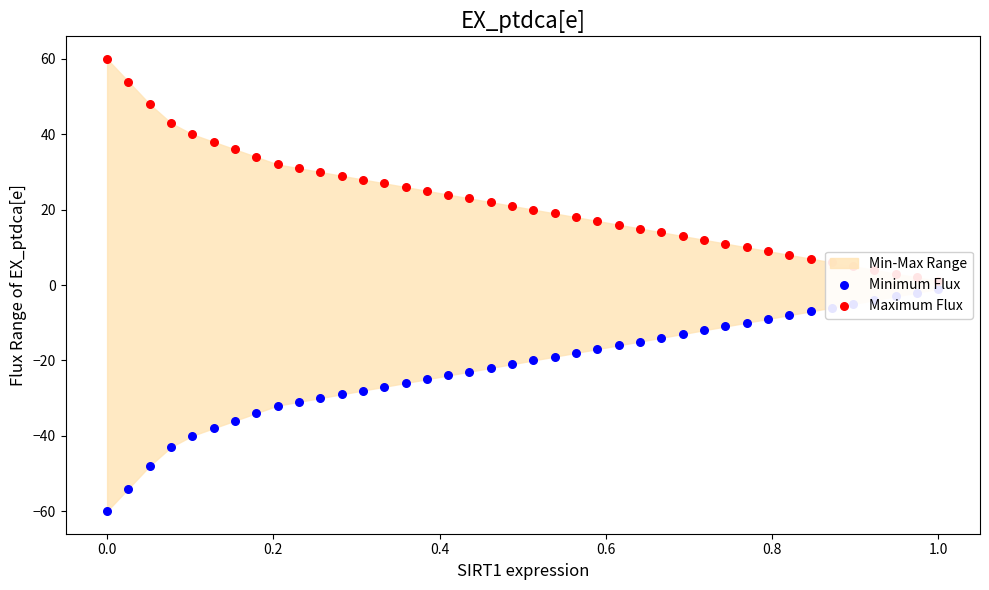

At how many categories does at least one series exceed -13?

40